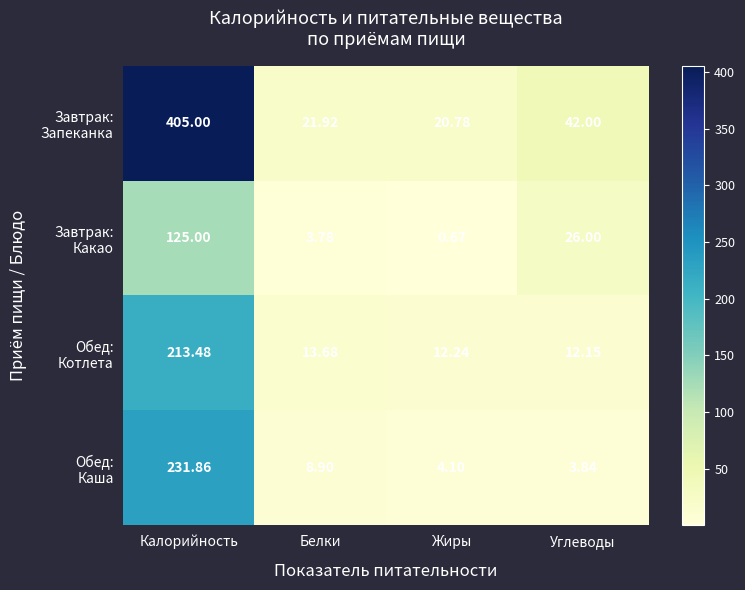

At which category does the chart reach its peak across all series?

Калорийность